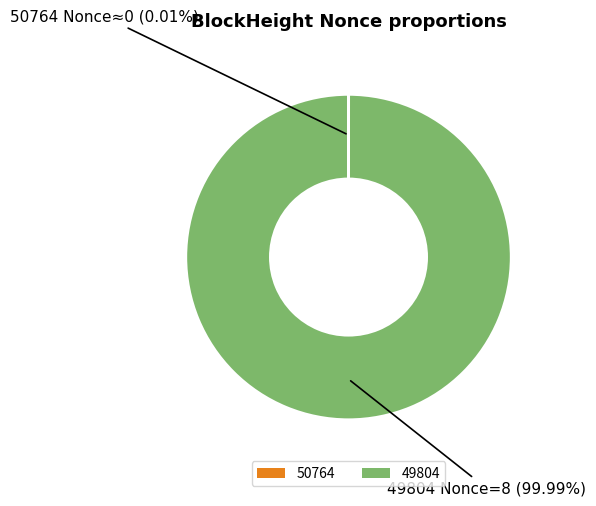

Is there a majority slice in this chart?

Yes